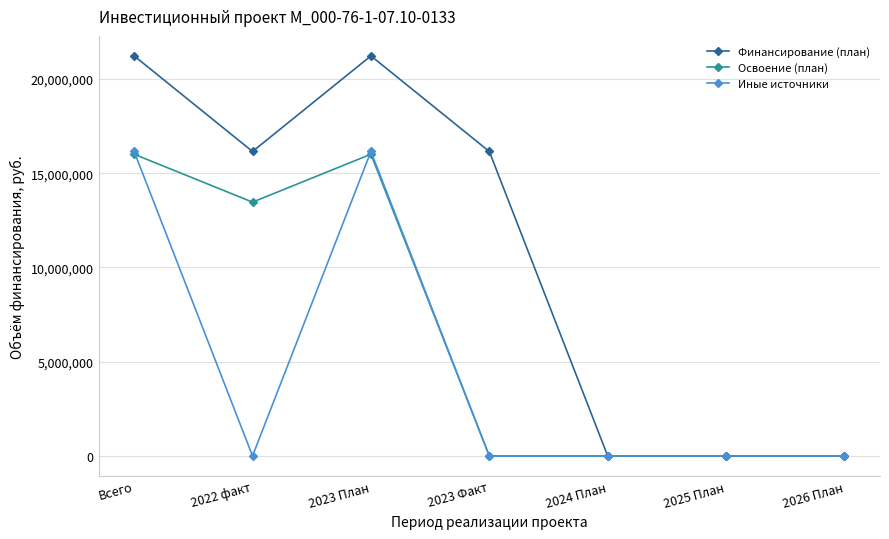

Which series has the largest total across all categories?

Финансирование (план)